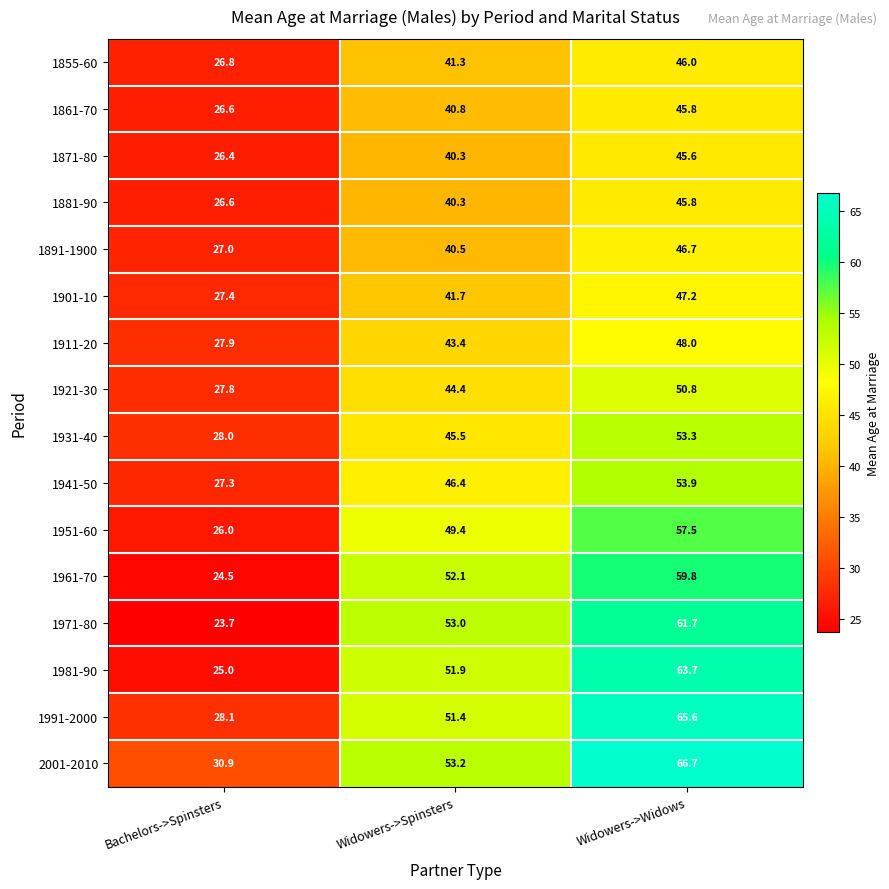

How many values in the 2001-2010 series exceed 53?

2